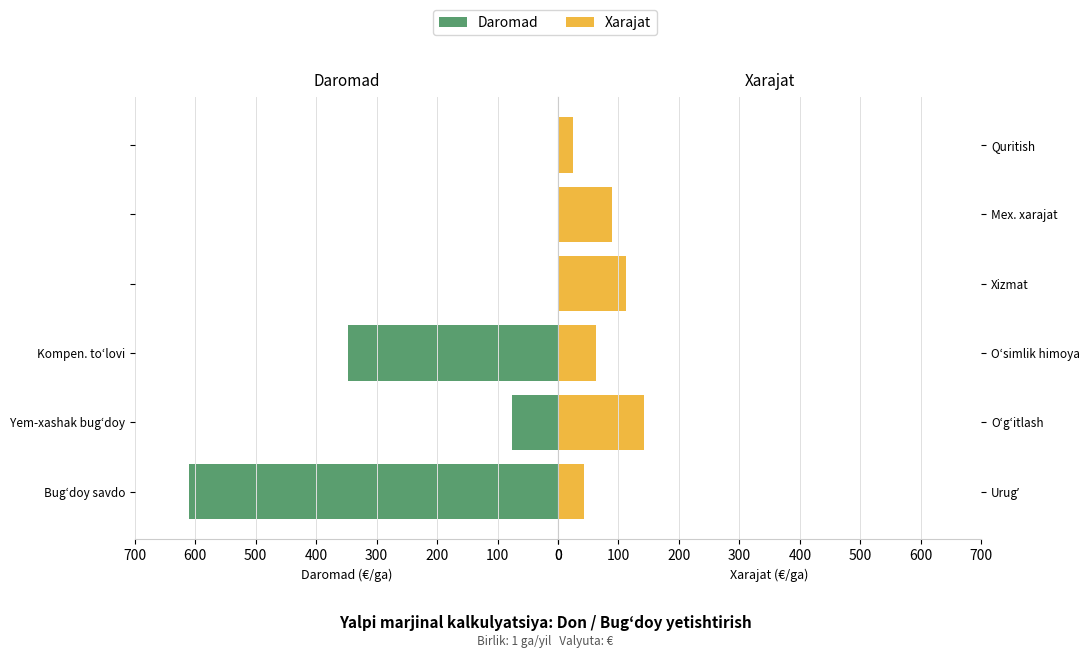

Does the chart contain stacked bars?

No